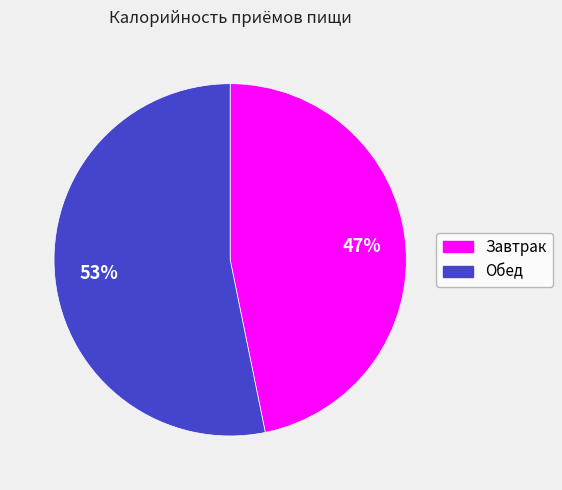

Combined, do Завтрак and Обед account for over 50%?

Yes